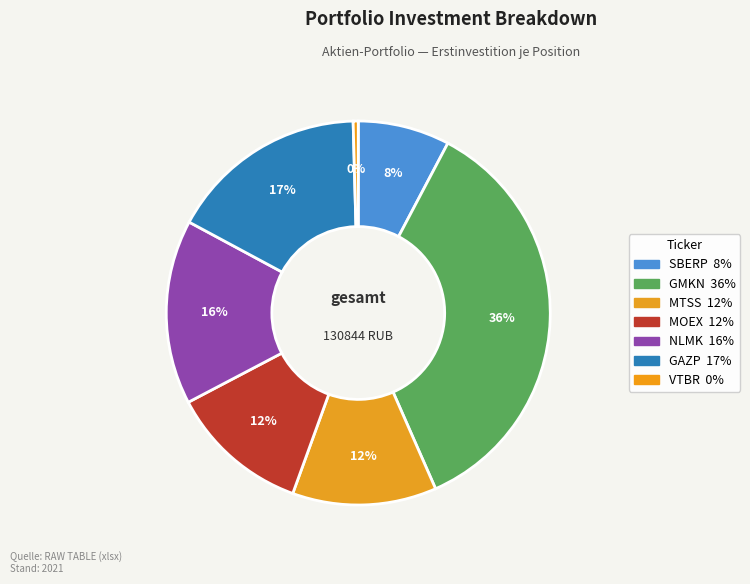

What percentage is the SBERP slice, to the nearest percent?

8%